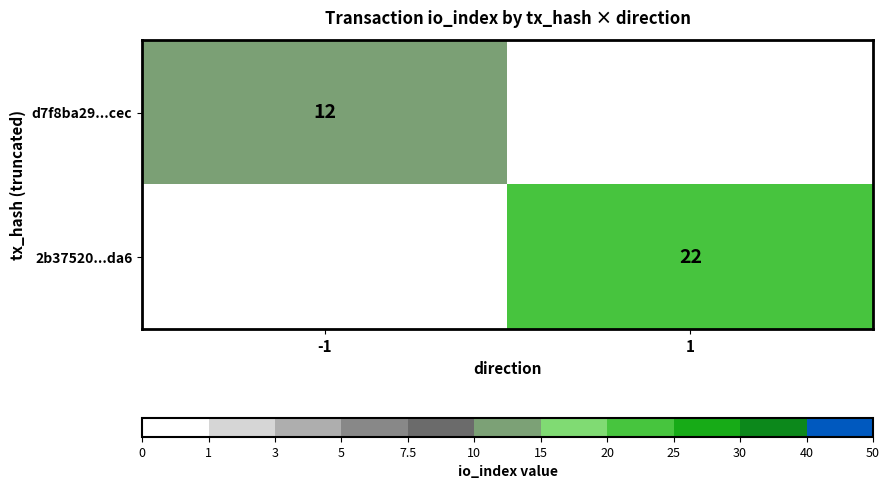

True or false: 2b37520...da6 has a value of 22 at 1.

True